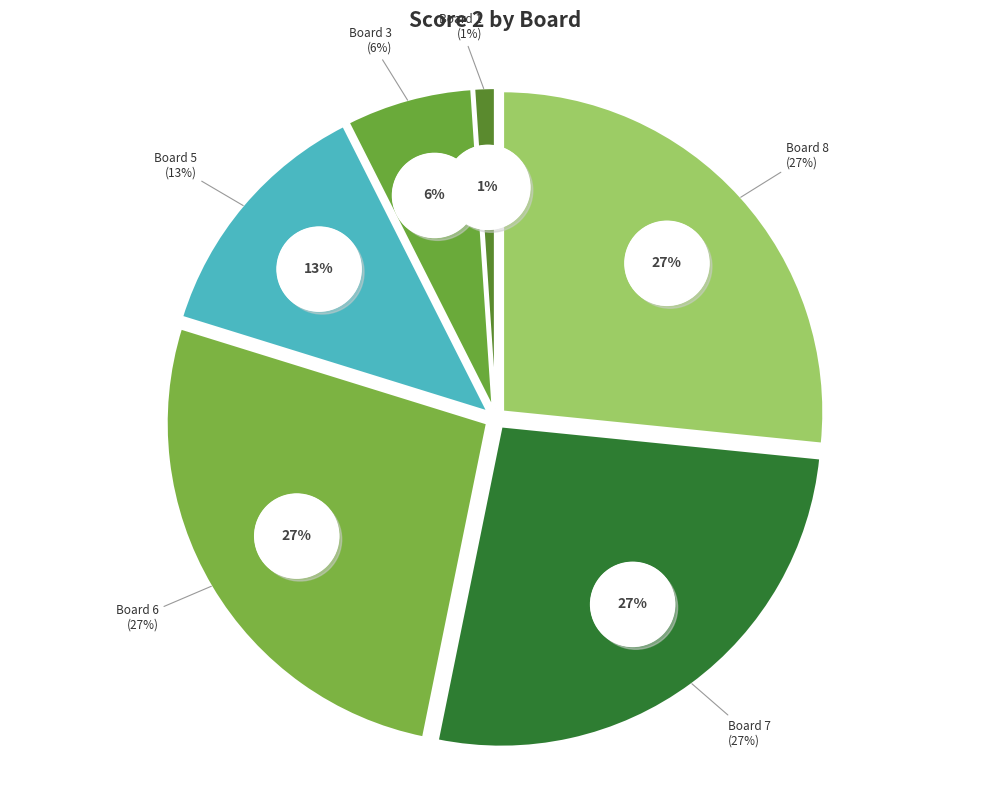

To the nearest percent, what is the difference between the Board 3 and Board 1 slice percentages?

5%